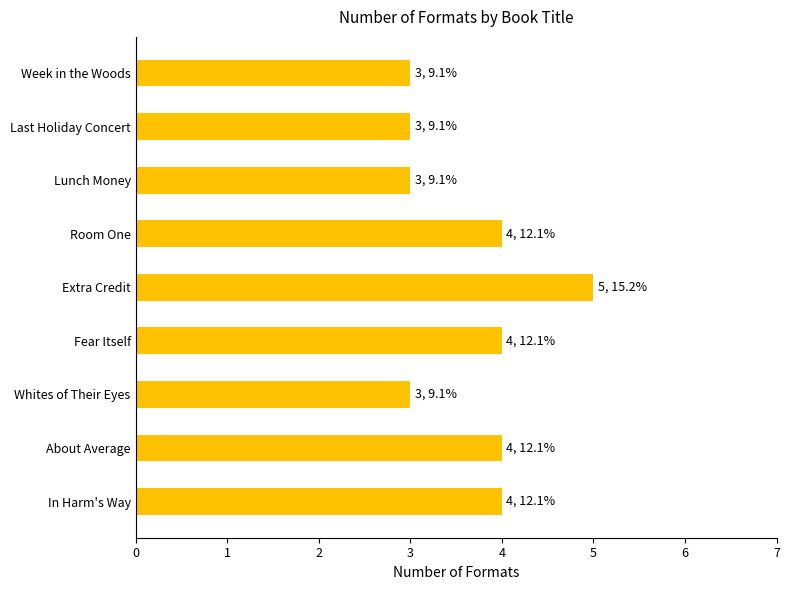

Read the value at In Harm's Way.

4